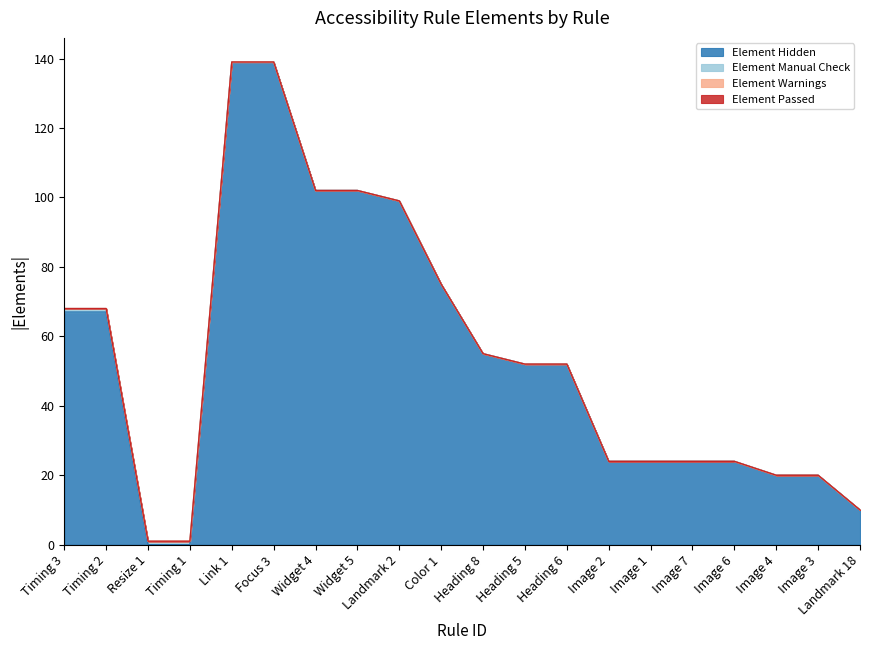

At how many categories does at least one series exceed 120?

2